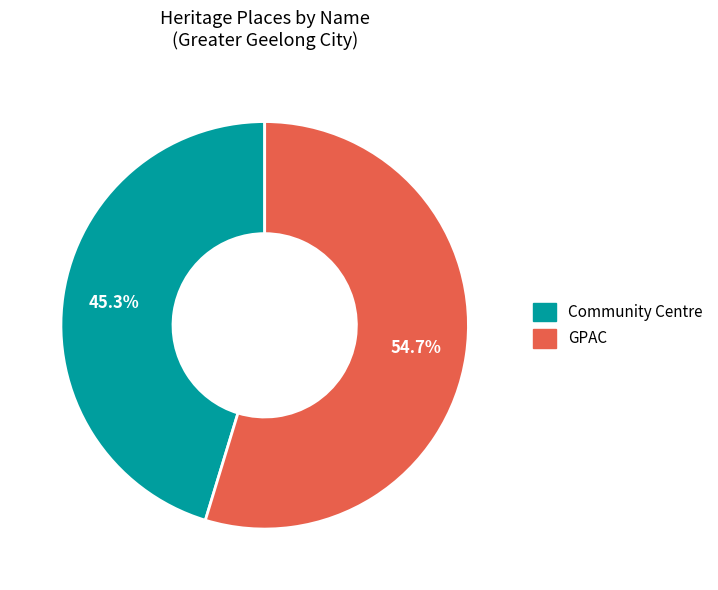

What percentage is the GPAC slice, to the nearest percent?

55%